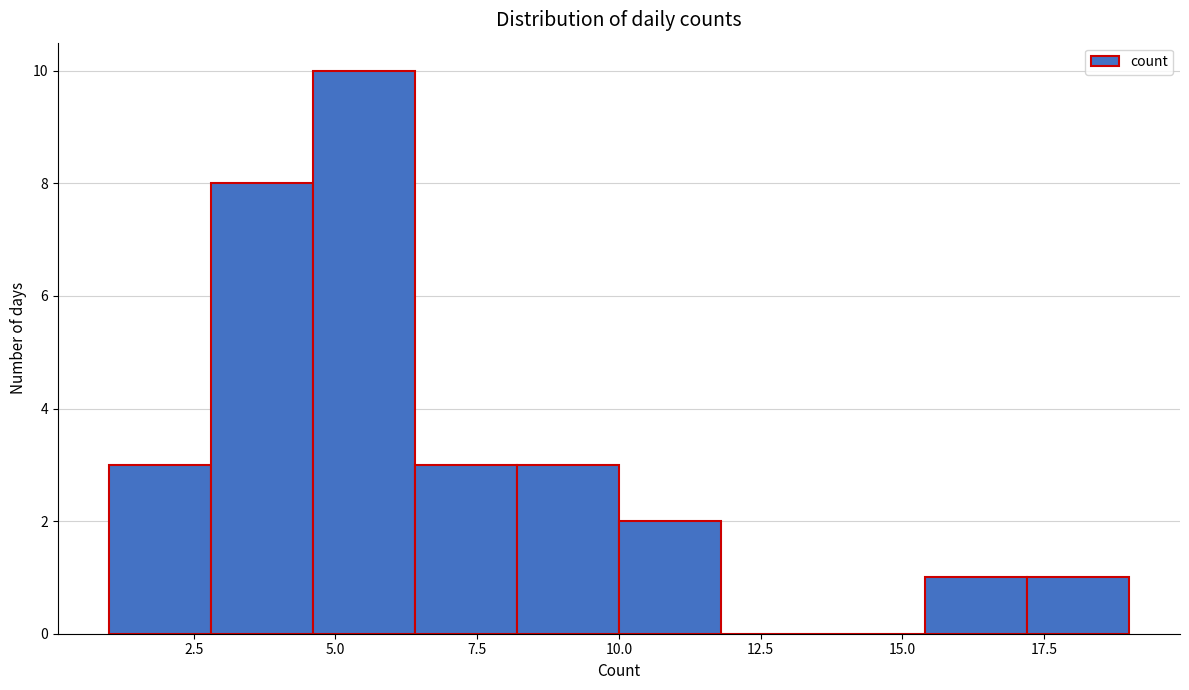

Around what value on the x-axis is the tallest bar? Give the approximate position of its centre, as read against the axis.

5.5